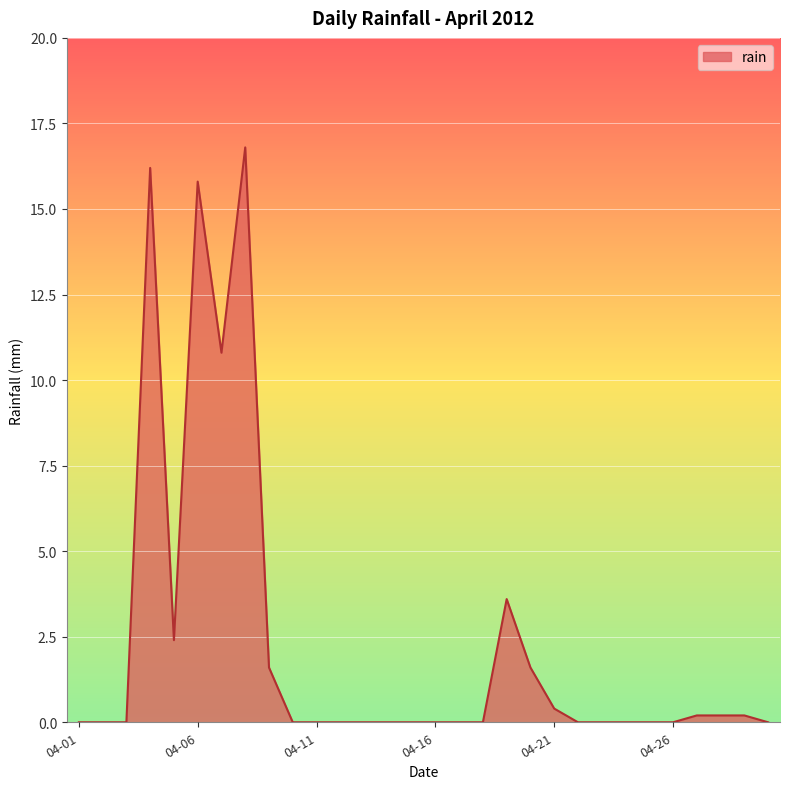

What is the difference between the maximum and minimum values?

16.8